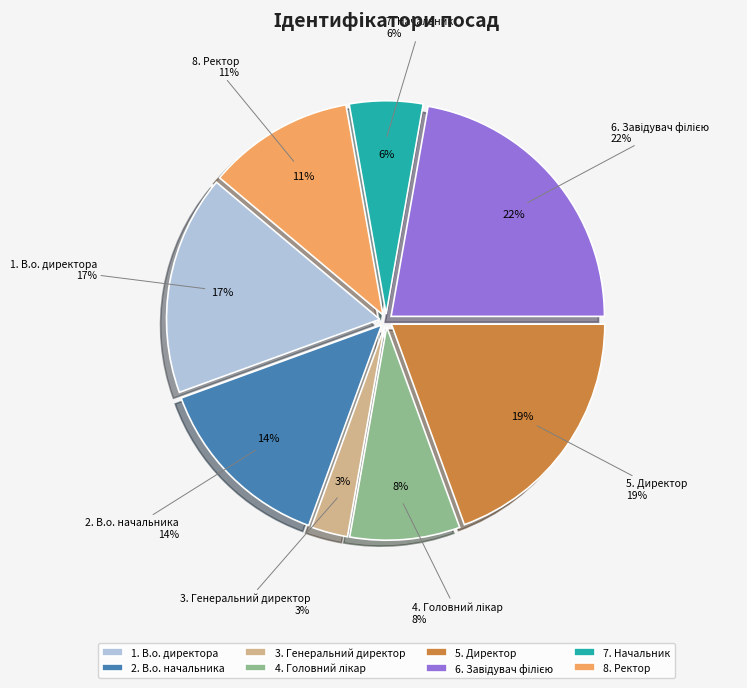

Rank the categories by value from highest to lowest.

Завідувач філією, Директор, В.о. директора, В.о. начальника, Ректор, Головний лікар, Начальник, Генеральний директор